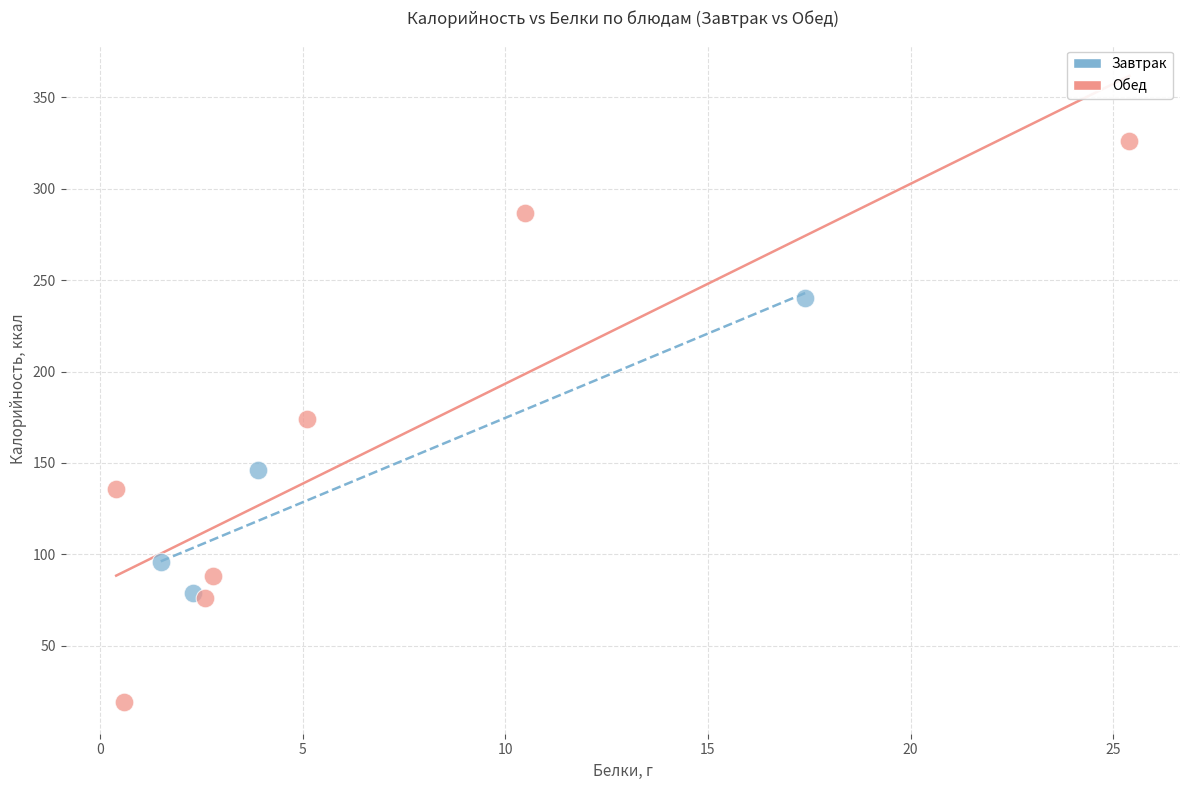

Which series contains the lowest Y value?

Обед